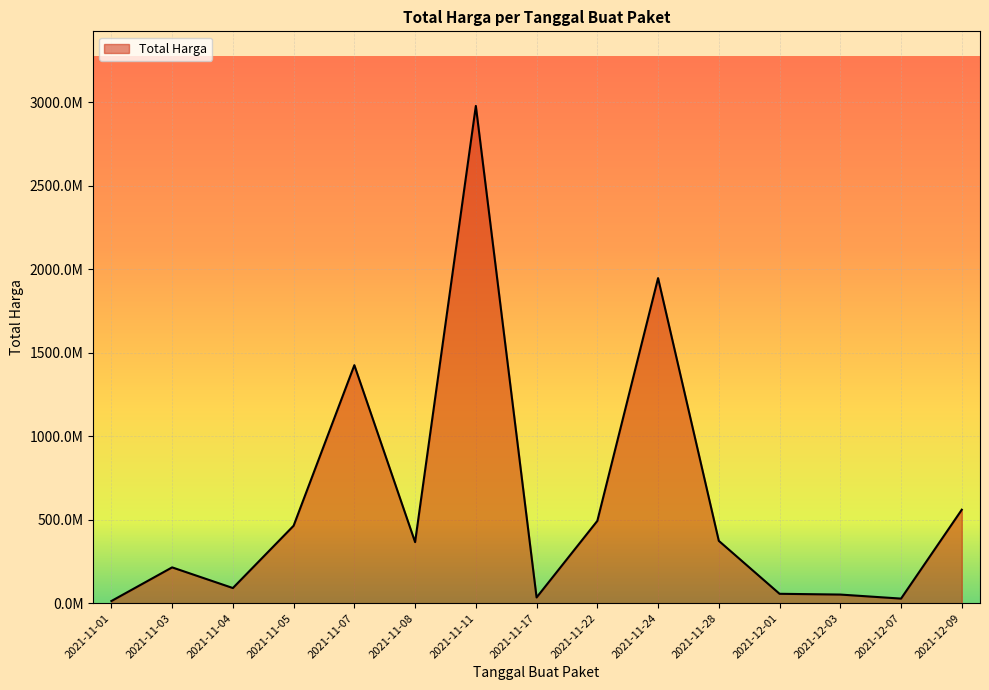

How many points are higher than both their immediate neighbors (excluding endpoints)?

4